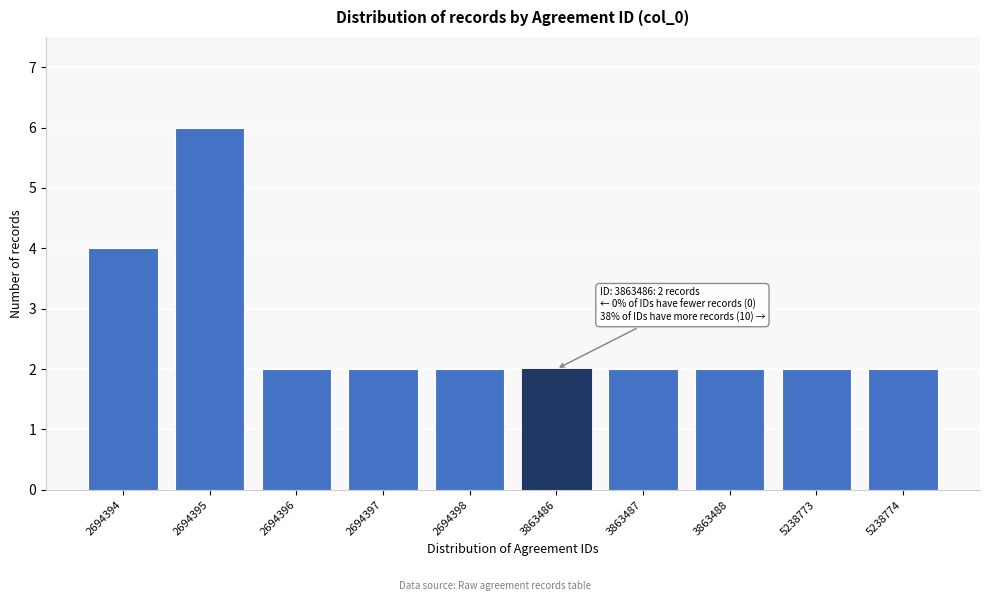

Reading left to right, what are all the values shown in this chart?

2694394=4	2694395=6	2694396=2	2694397=2	2694398=2	3863486=2	3863487=2	3863488=2	5238773=2	5238774=2